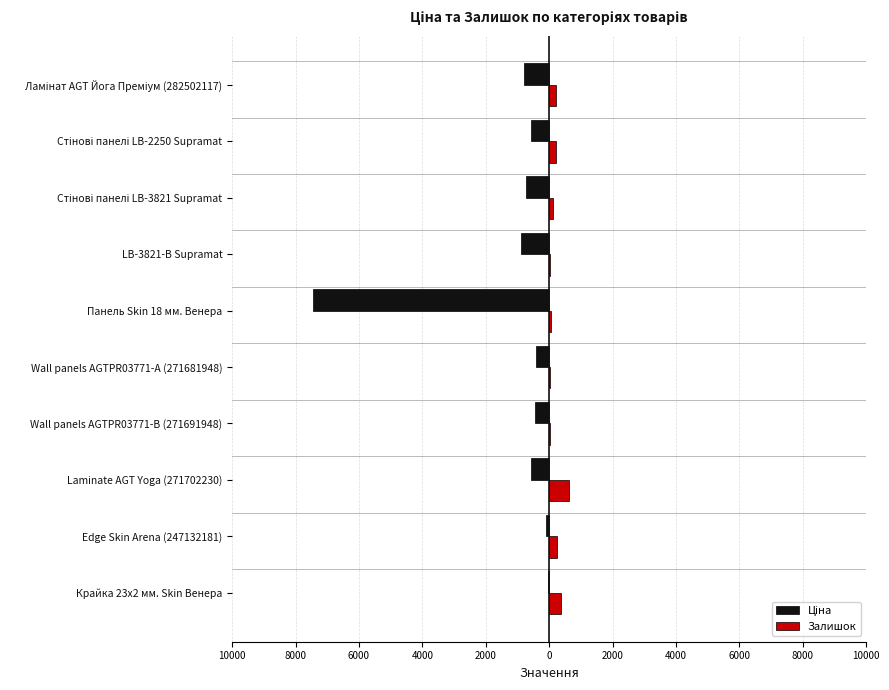

What are all the series names shown in the legend?

Ціна, Залишок